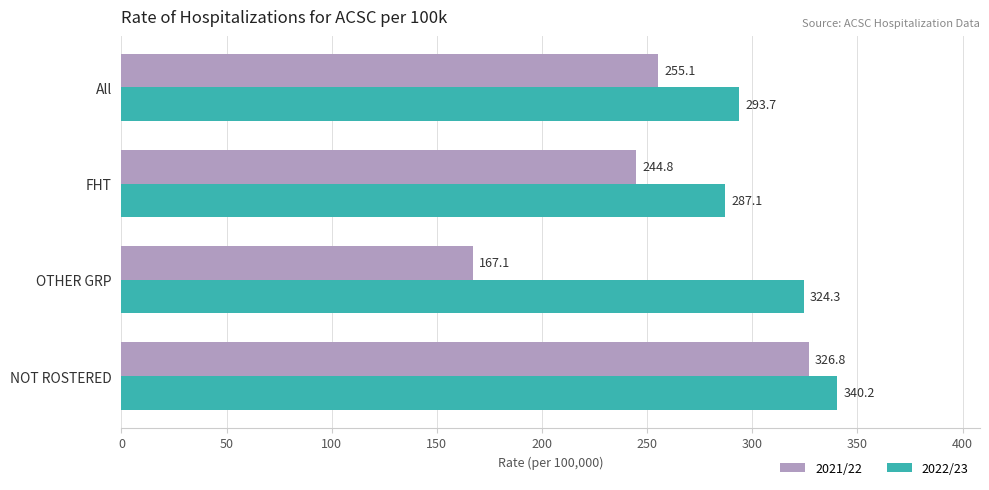

Which series has the largest range (max minus min)?

2021/22